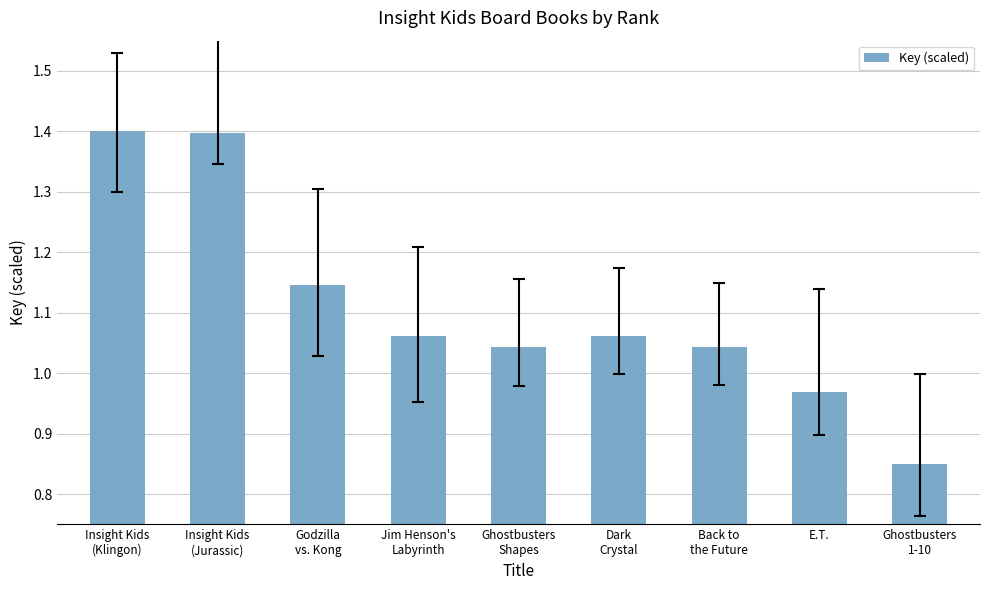

What is the greatest value displayed?

1.4